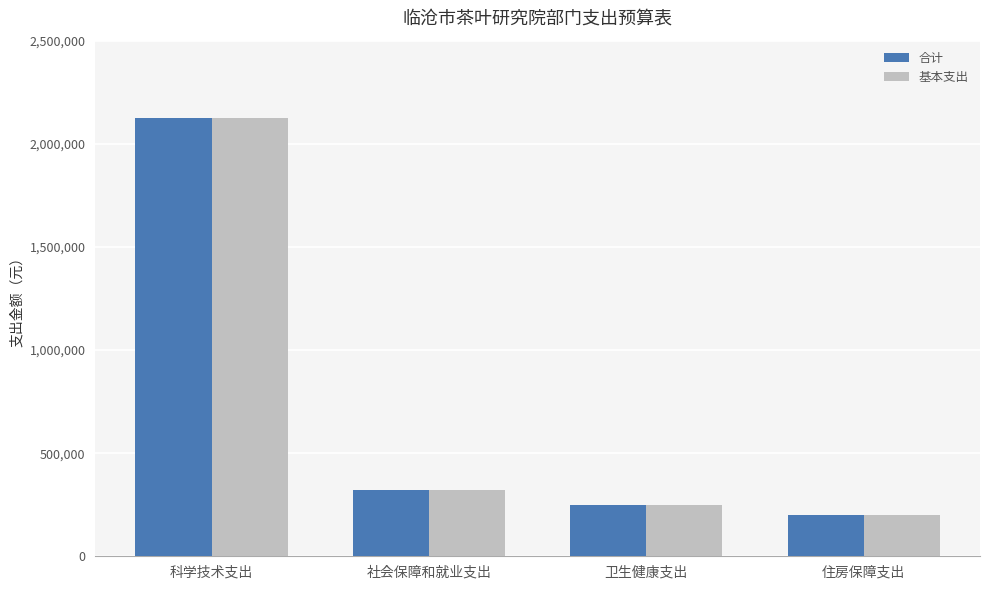

Reading right to left, list all the values displayed in this chart.

合计: 住房保障支出=201919.7	卫生健康支出=246644.9	社会保障和就业支出=323576.0	科学技术支出=2124199.1
基本支出: 住房保障支出=201919.7	卫生健康支出=246644.9	社会保障和就业支出=323576.0	科学技术支出=2124199.1